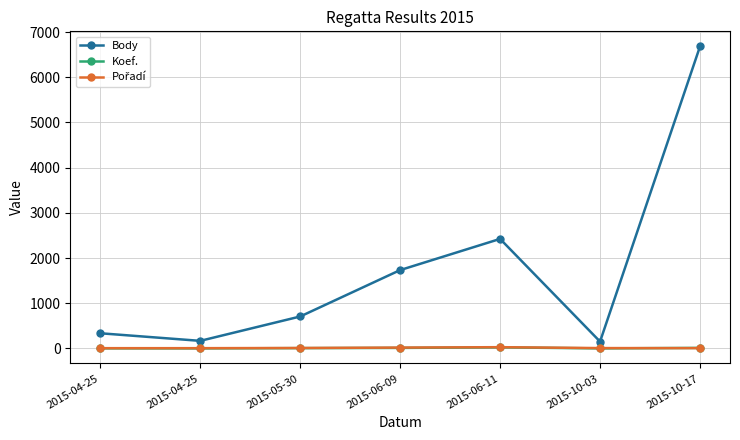

How many lines are shown in the chart?

3